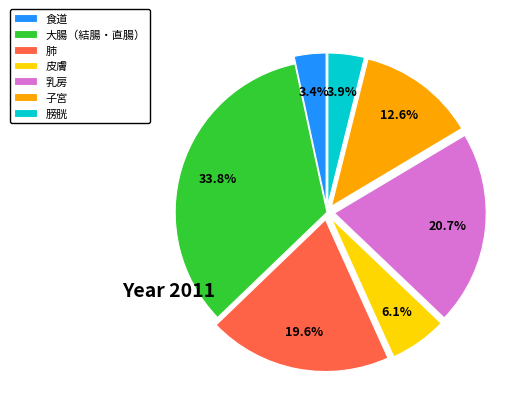

True or false: 子宮 accounts for 23% of the total.

False